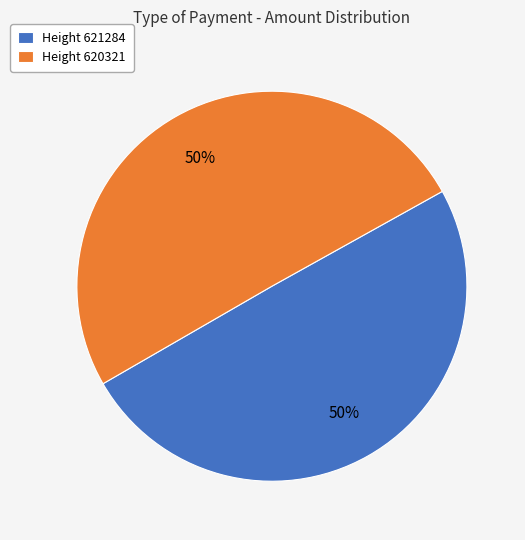

What percentage is the Height 621284 slice, to the nearest percent?

50%